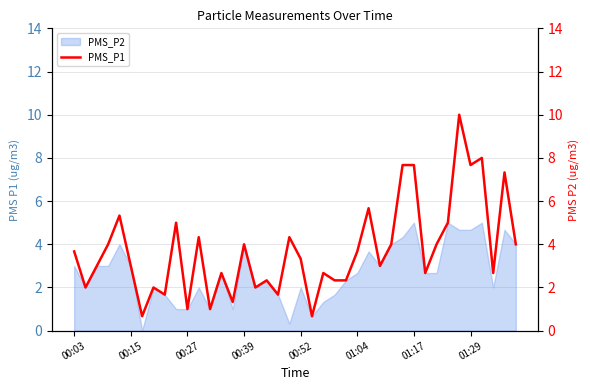

Is this an area chart (filled region under the line)?

No